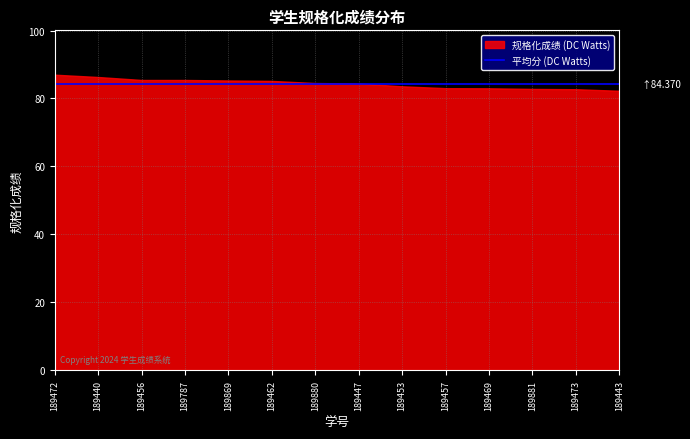

What is the difference between the second highest and second lowest values?

3.6